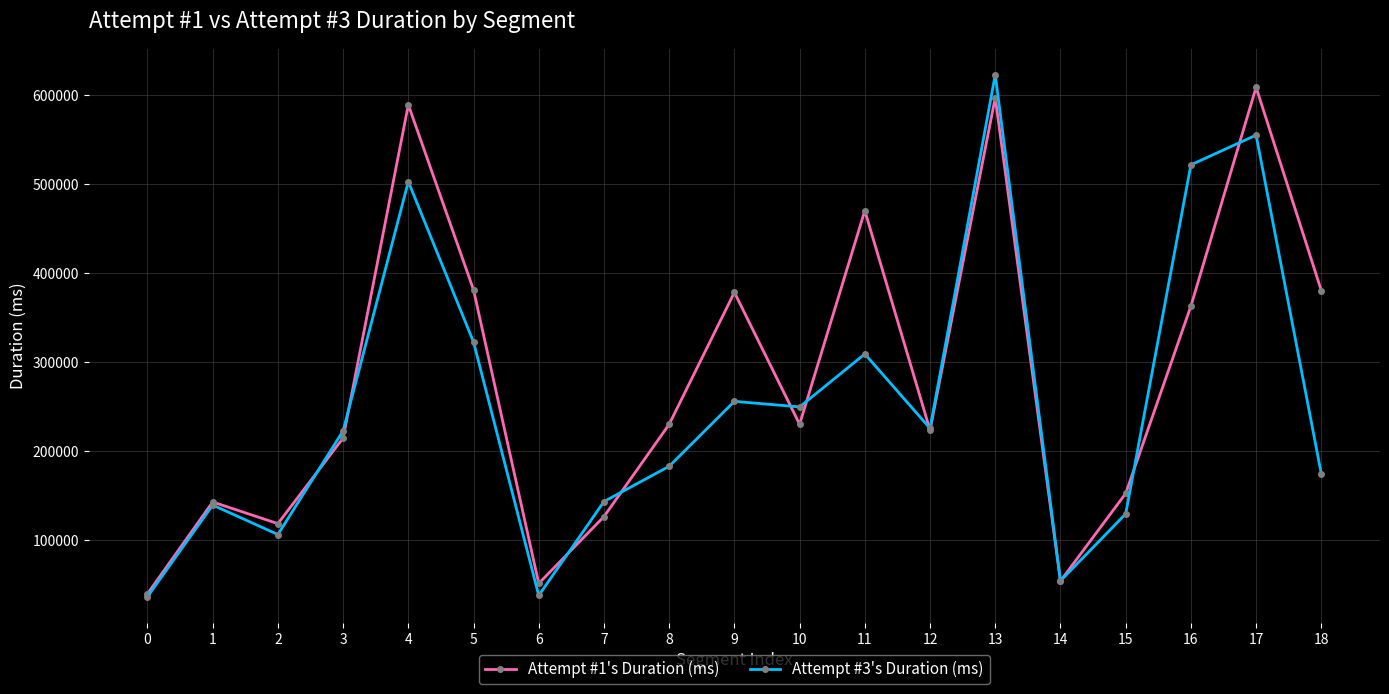

What is the sum of all Attempt #1's Duration (ms) values?

5352916